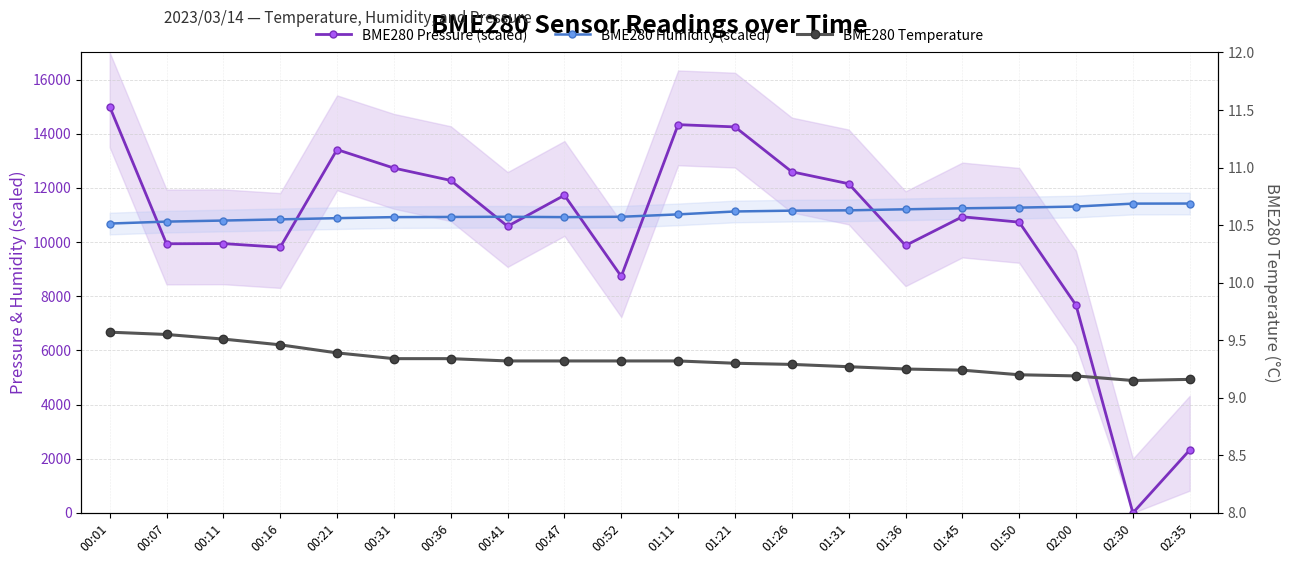

At 01:50, list the series in order from largest to smallest.

BME280 Humidity (scaled), BME280 Pressure (scaled), BME280 Temperature